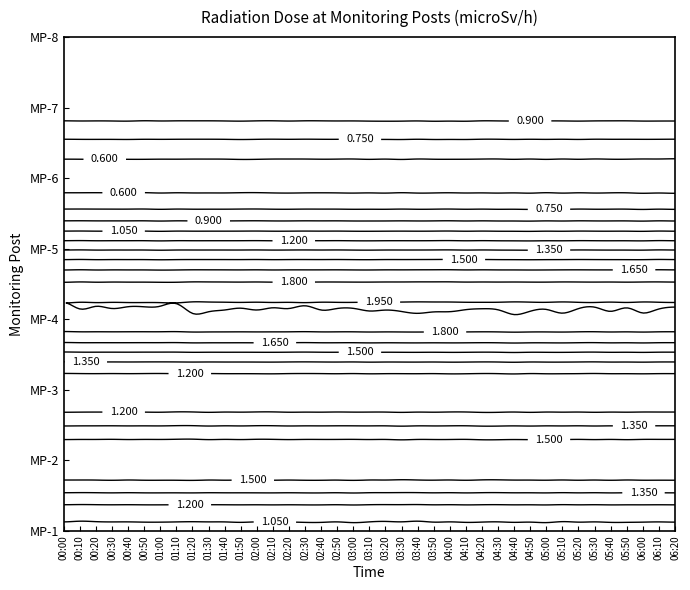

Rank the series by their maximum value, from highest to lowest.

MP-4, MP-2, MP-5, MP-3, MP-1, MP-7, MP-8, MP-6